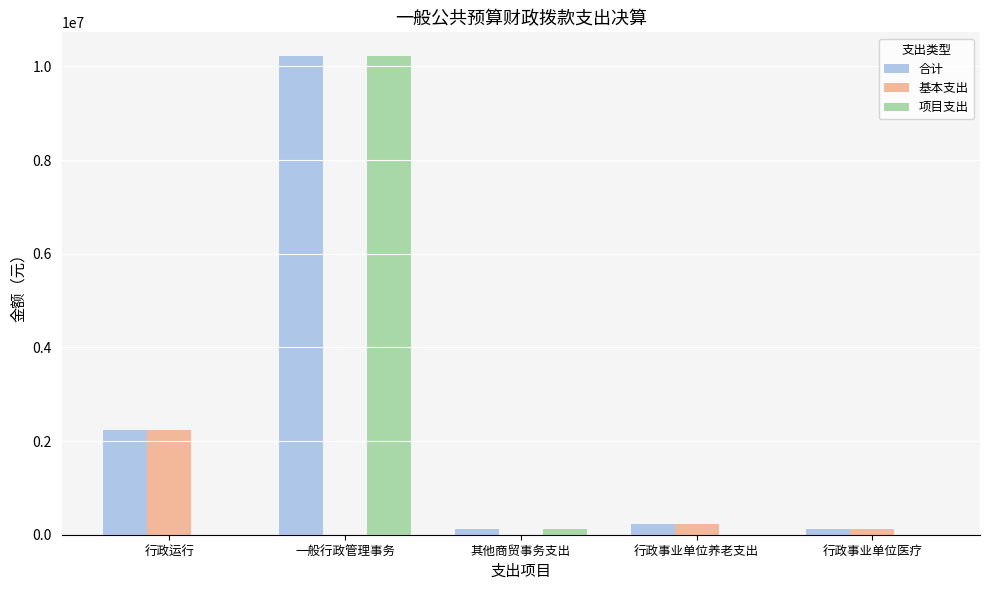

Count the number of data series in this chart.

3